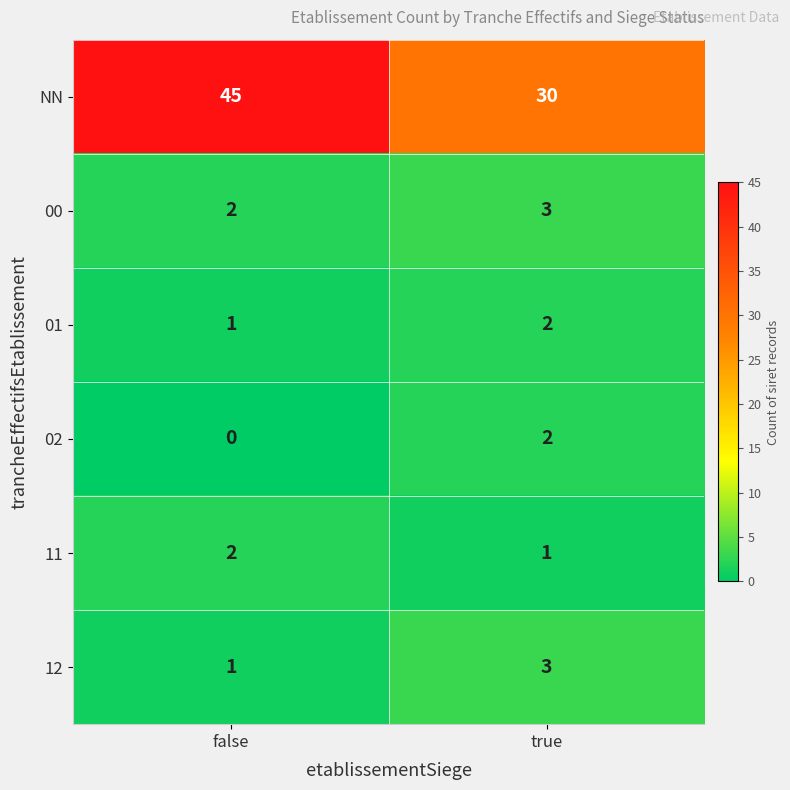

What is the sum of all 00 values?

5